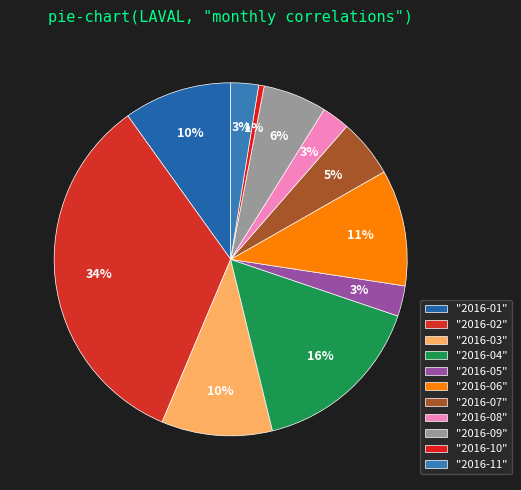

To the nearest percent, what is the average slice percentage?

9%